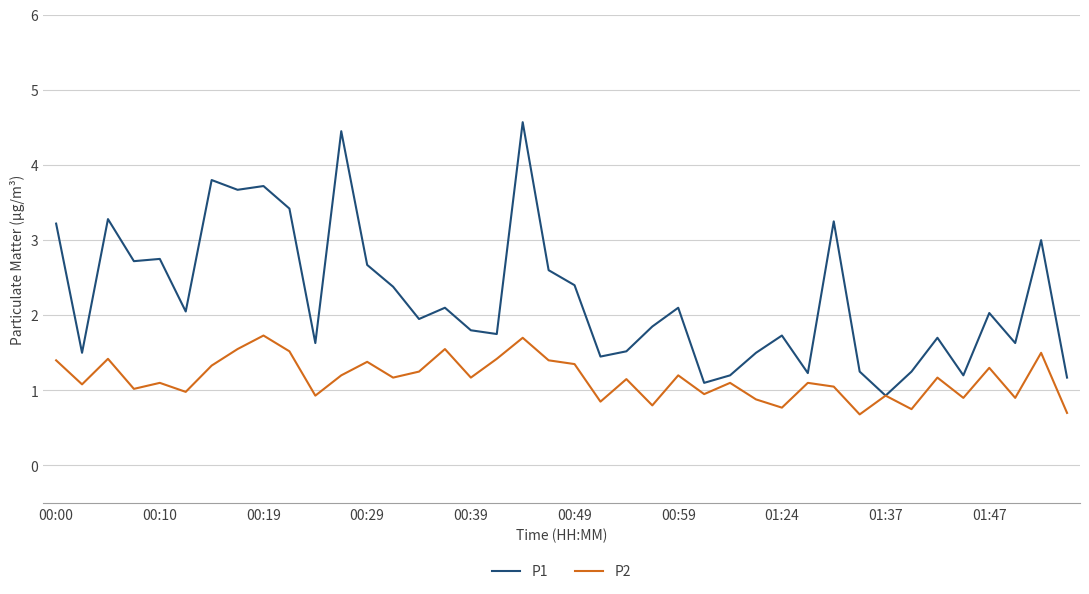

Which series has the widest spread of values?

P1